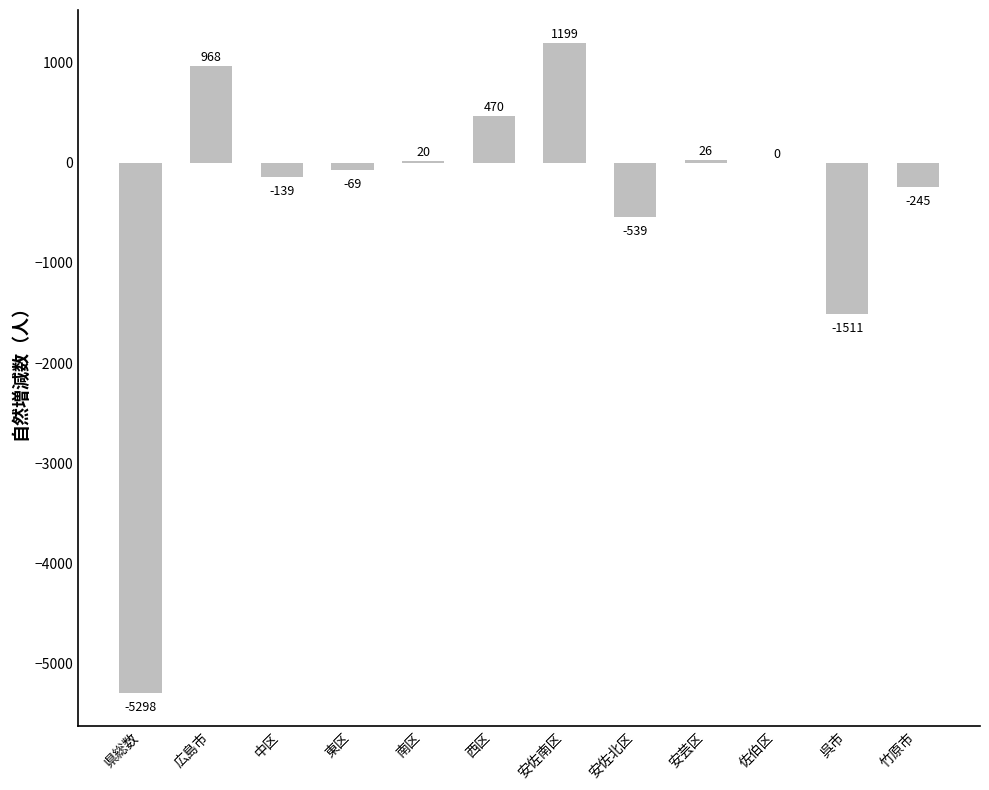

The chart shows a value of 3532 at 佐伯区. True or false?

False